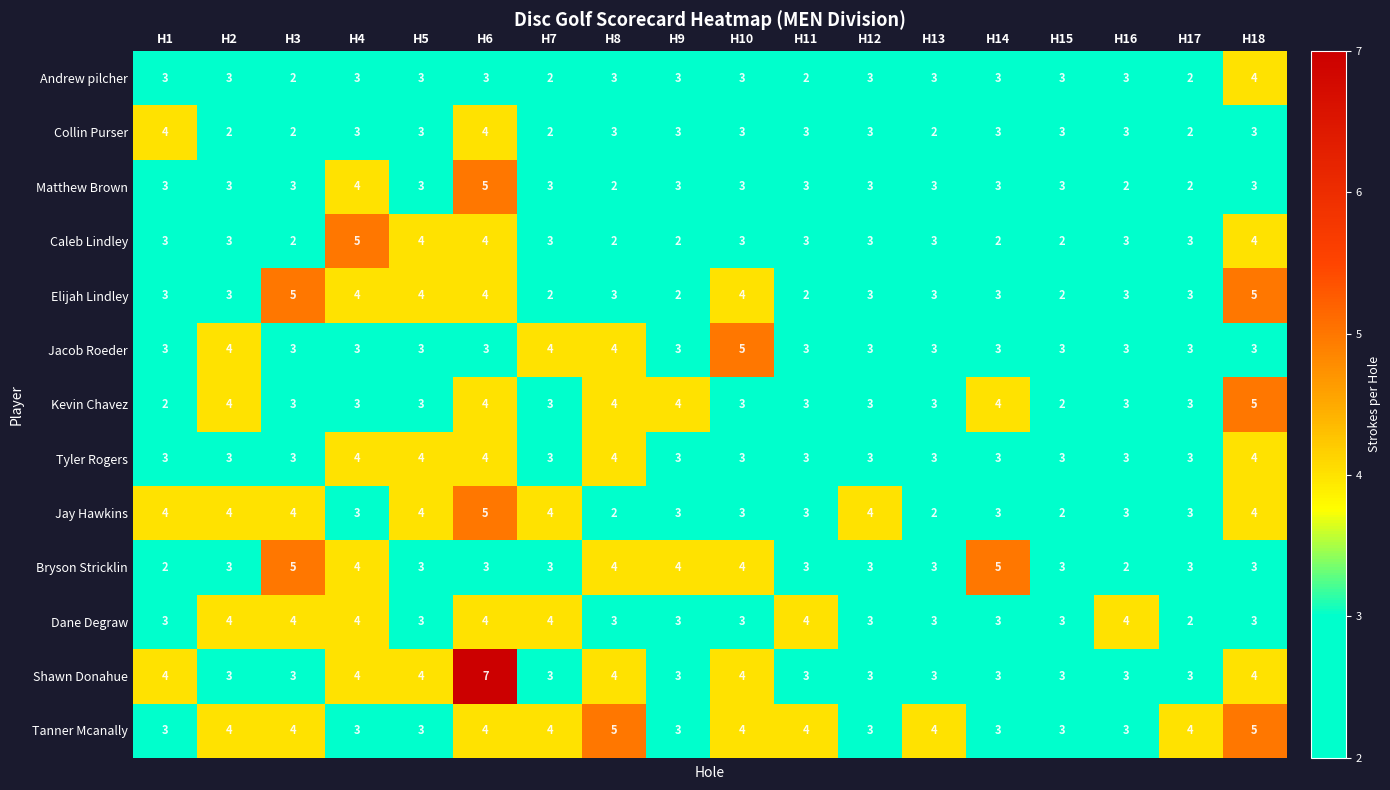

Count the Shawn Donahue values in the range 3 to 4.

17